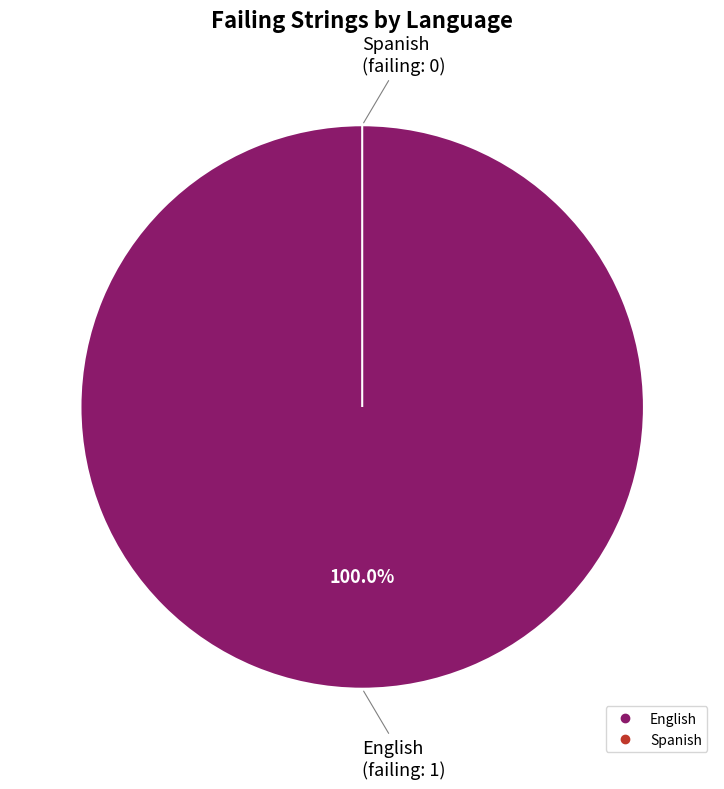

Combined, what portion of the pie is English and Spanish?

100.0%